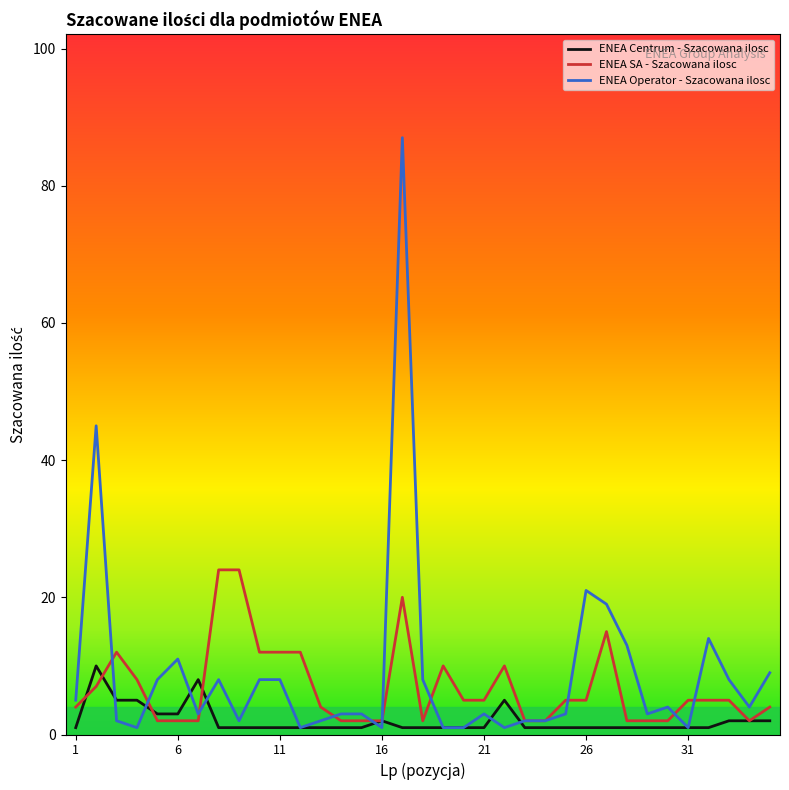

Rank the series by their maximum value, from lowest to highest.

ENEA Centrum - Szacowana ilosc, ENEA SA - Szacowana ilosc, ENEA Operator - Szacowana ilosc